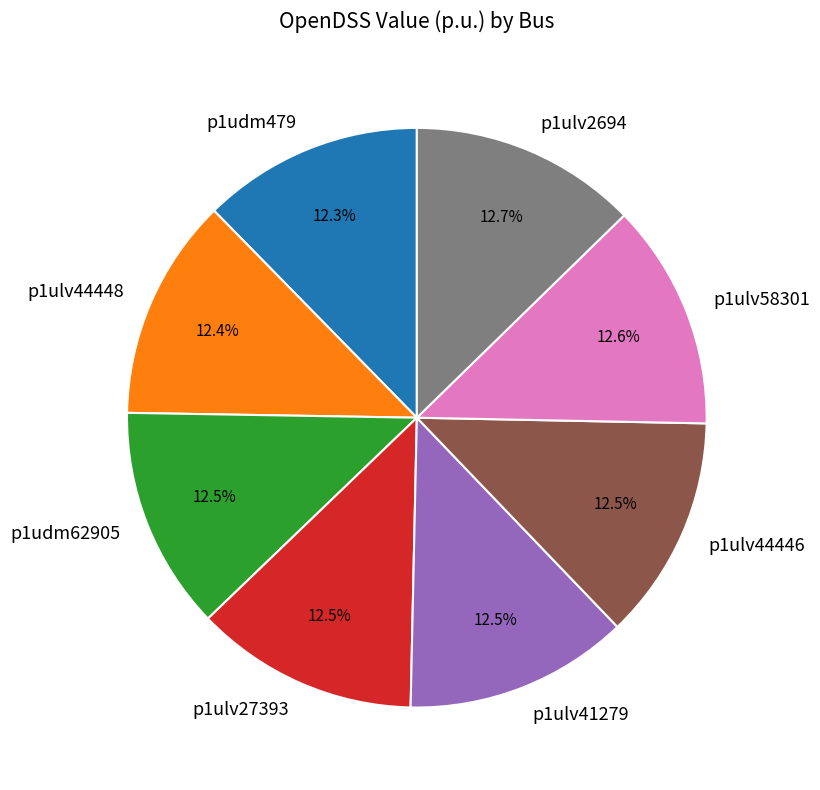

To the nearest percent, what is the average slice percentage?

12%